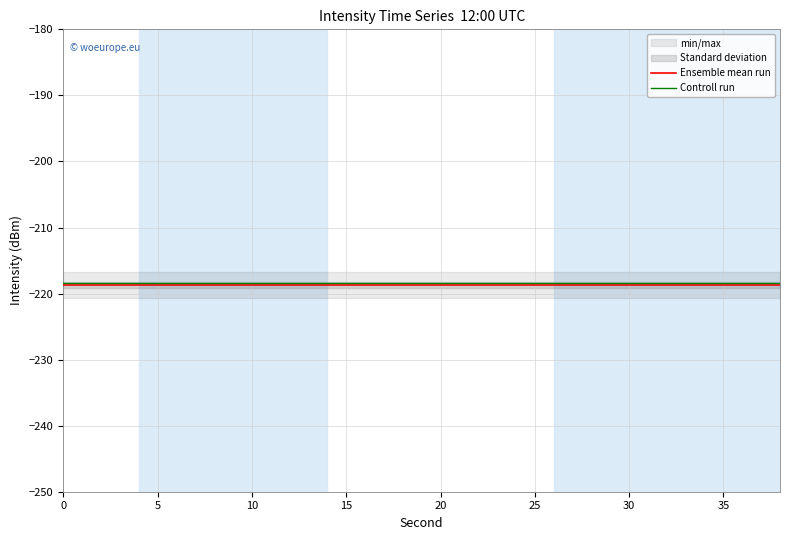

What is the highest value of the Controll run series?

-218.4